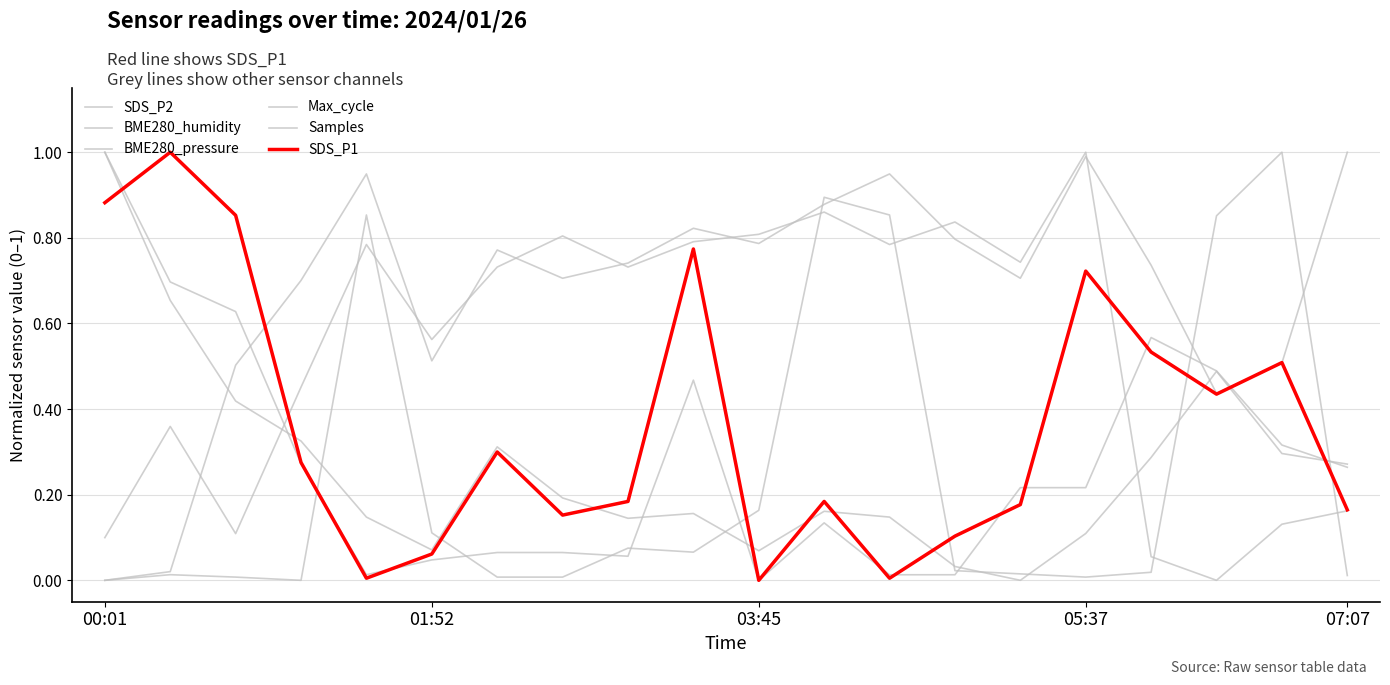

Is this an area chart (filled region under the line)?

No